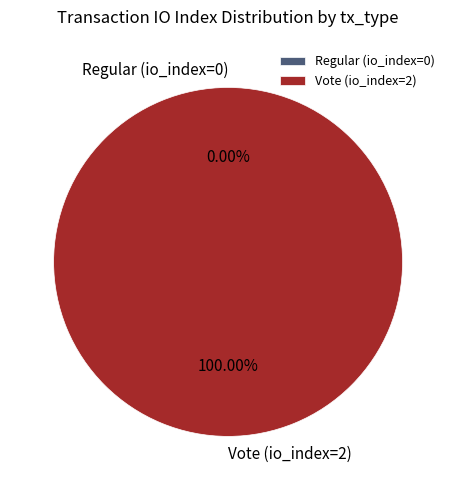

Is it true that Vote (io_index=2) is 99% of the pie?

False